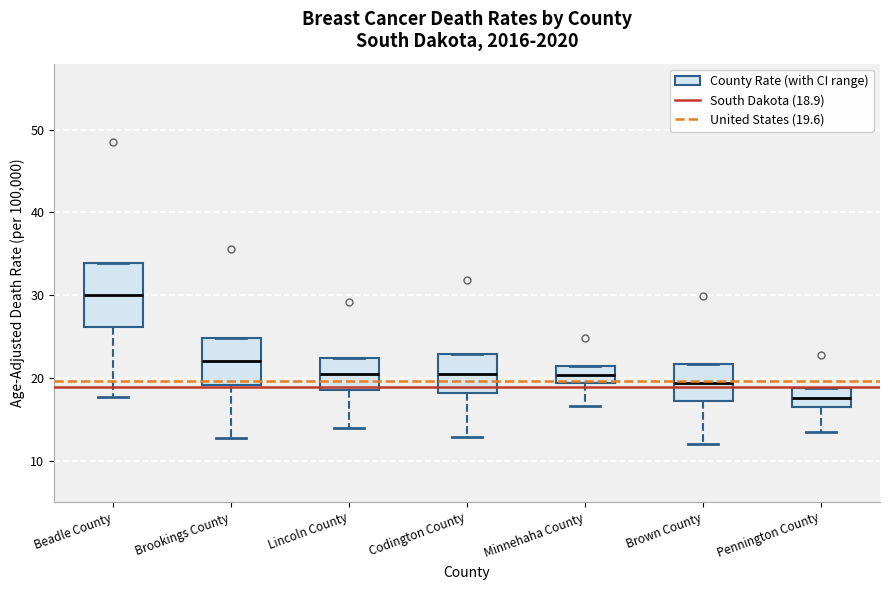

Reading left to right, read every box against the y-axis: the position of its median line, the range the box covers, and the ends of its whiskers. The values are not printed on the chart, so give them approximately, as read against the axis.

Beadle County: median 30, box 26 to 34, whiskers 18 to 34
Brookings County: median 22, box 19 to 25, whiskers 13 to 25
Lincoln County: median 21, box 19 to 22, whiskers 14 to 22
Codington County: median 21, box 18 to 23, whiskers 13 to 23
Minnehaha County: median 20, box 19 to 21, whiskers 17 to 21
Brown County: median 19, box 17 to 22, whiskers 12 to 22
Pennington County: median 18, box 16 to 19, whiskers 13 to 19